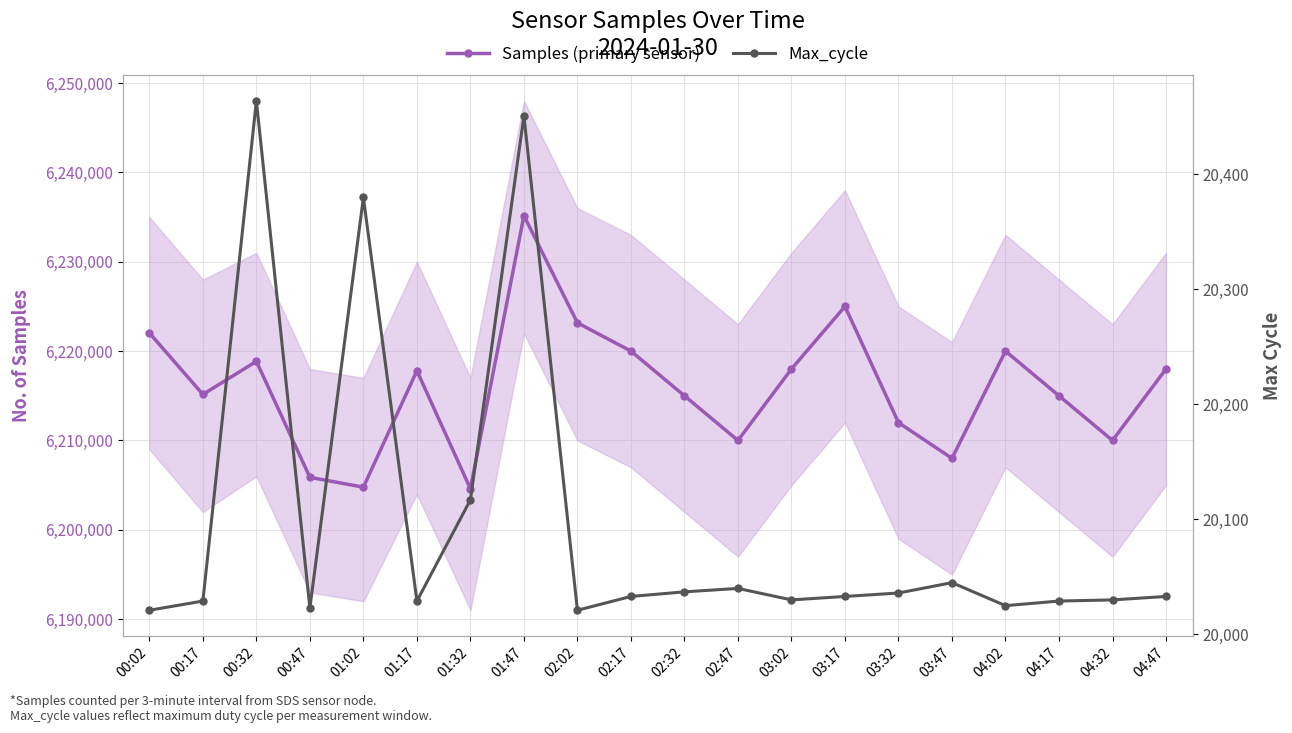

True or false: Max_cycle and Samples (primary sensor) intersect in this chart.

False